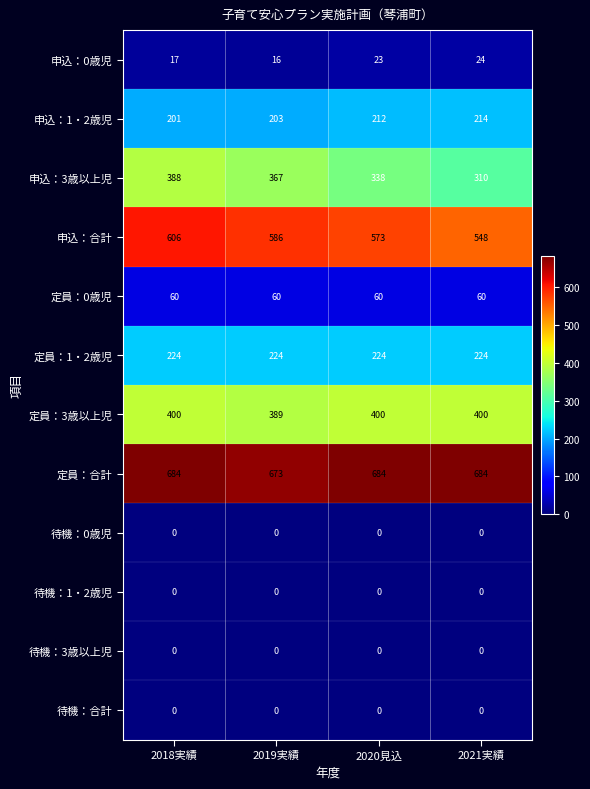

Which series changed the most between 2019実績 and 2020見込?

申込：3歳以上児